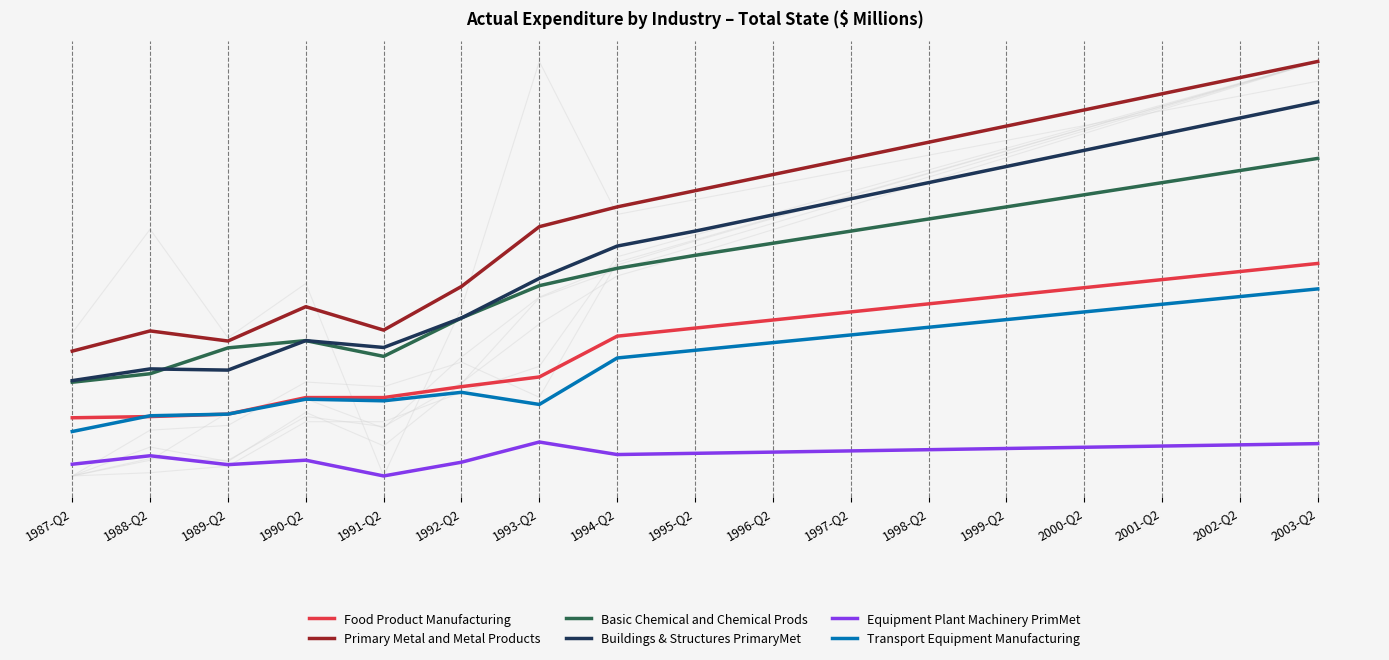

Reading left to right, list all the values displayed in this chart.

Food Product Manufacturing: 1987-Q2=0.1	1988-Q2=0.1	1989-Q2=0.1	1990-Q2=0.2	1991-Q2=0.2	1992-Q2=0.2	1993-Q2=0.2	1994-Q2=0.3	1995-Q2=0.4	1996-Q2=0.4	1997-Q2=0.4	1998-Q2=0.4	1999-Q2=0.4	2000-Q2=0.5	2001-Q2=0.5	2002-Q2=0.5	2003-Q2=0.5
Primary Metal and Metal Products: 1987-Q2=0.3	1988-Q2=0.3	1989-Q2=0.3	1990-Q2=0.4	1991-Q2=0.4	1992-Q2=0.5	1993-Q2=0.6	1994-Q2=0.6	1995-Q2=0.7	1996-Q2=0.7	1997-Q2=0.8	1998-Q2=0.8	1999-Q2=0.8	2000-Q2=0.9	2001-Q2=0.9	2002-Q2=1.0	2003-Q2=1.0
Basic Chemical and Chemical Prods: 1987-Q2=0.2	1988-Q2=0.2	1989-Q2=0.3	1990-Q2=0.3	1991-Q2=0.3	1992-Q2=0.4	1993-Q2=0.5	1994-Q2=0.5	1995-Q2=0.5	1996-Q2=0.6	1997-Q2=0.6	1998-Q2=0.6	1999-Q2=0.6	2000-Q2=0.7	2001-Q2=0.7	2002-Q2=0.7	2003-Q2=0.8
Buildings & Structures PrimaryMet: 1987-Q2=0.2	1988-Q2=0.3	1989-Q2=0.3	1990-Q2=0.3	1991-Q2=0.3	1992-Q2=0.4	1993-Q2=0.5	1994-Q2=0.6	1995-Q2=0.6	1996-Q2=0.6	1997-Q2=0.7	1998-Q2=0.7	1999-Q2=0.7	2000-Q2=0.8	2001-Q2=0.8	2002-Q2=0.9	2003-Q2=0.9
Equipment Plant Machinery PrimMet: 1987-Q2=0.0	1988-Q2=0.0	1989-Q2=0.0	1990-Q2=0.0	1991-Q2=0.0	1992-Q2=0.0	1993-Q2=0.1	1994-Q2=0.1	1995-Q2=0.1	1996-Q2=0.1	1997-Q2=0.1	1998-Q2=0.1	1999-Q2=0.1	2000-Q2=0.1	2001-Q2=0.1	2002-Q2=0.1	2003-Q2=0.1
Transport Equipment Manufacturing: 1987-Q2=0.1	1988-Q2=0.1	1989-Q2=0.1	1990-Q2=0.2	1991-Q2=0.2	1992-Q2=0.2	1993-Q2=0.2	1994-Q2=0.3	1995-Q2=0.3	1996-Q2=0.3	1997-Q2=0.3	1998-Q2=0.4	1999-Q2=0.4	2000-Q2=0.4	2001-Q2=0.4	2002-Q2=0.4	2003-Q2=0.5